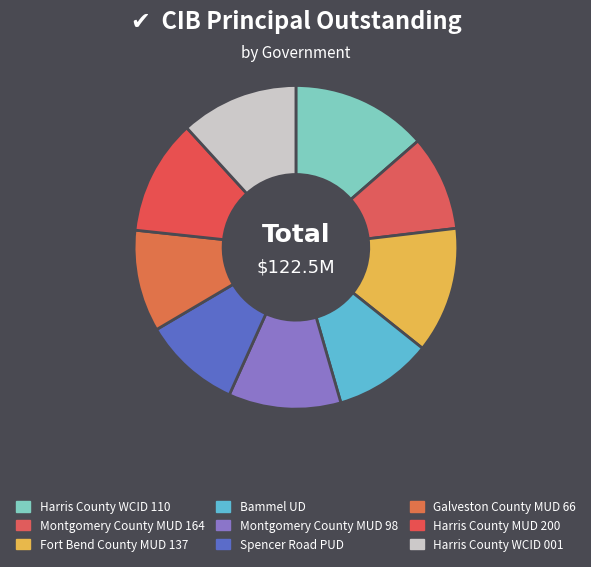

To the nearest percent, what percentage of the pie is Fort Bend County MUD 137?

13%